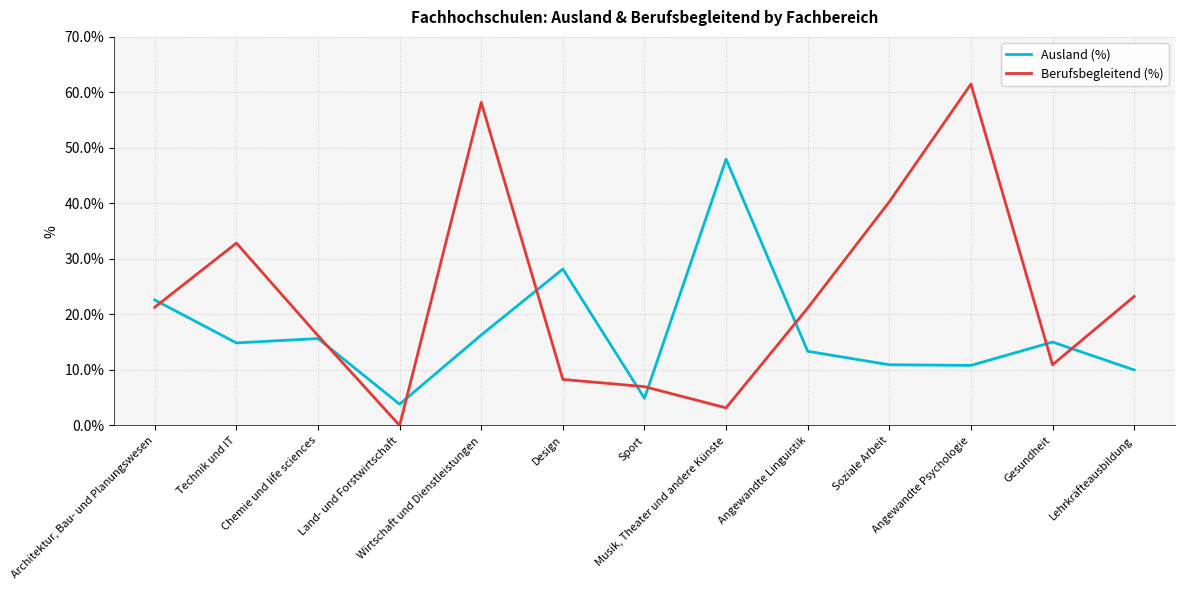

List the series in order of their peak value, highest first.

Berufsbegleitend (%), Ausland (%)